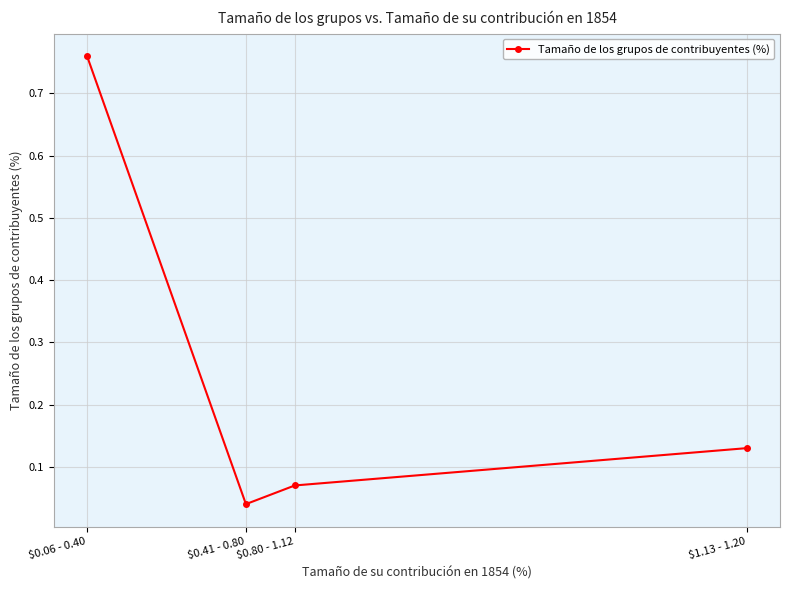

Where is the first local minimum?

$0.41 - 0.80